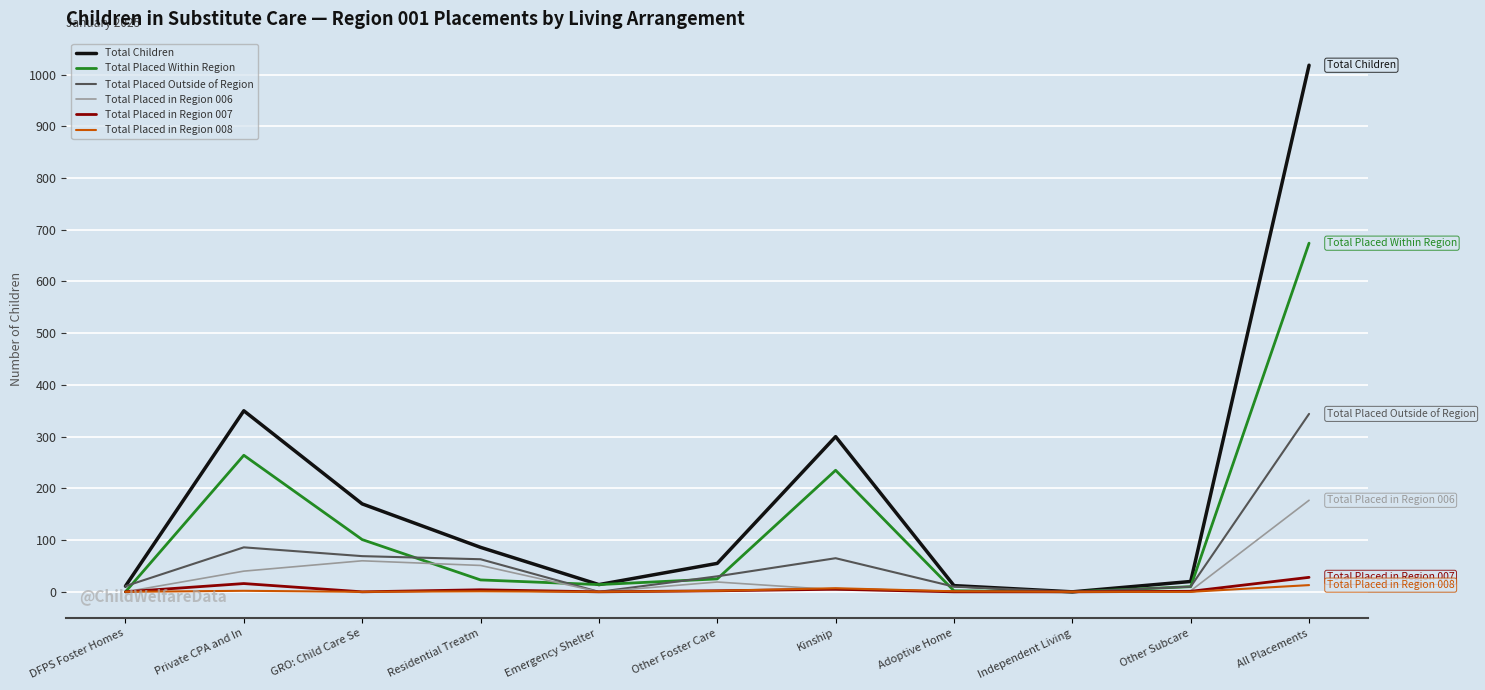

Is it true that Total Children equals 300 at Kinship?

True